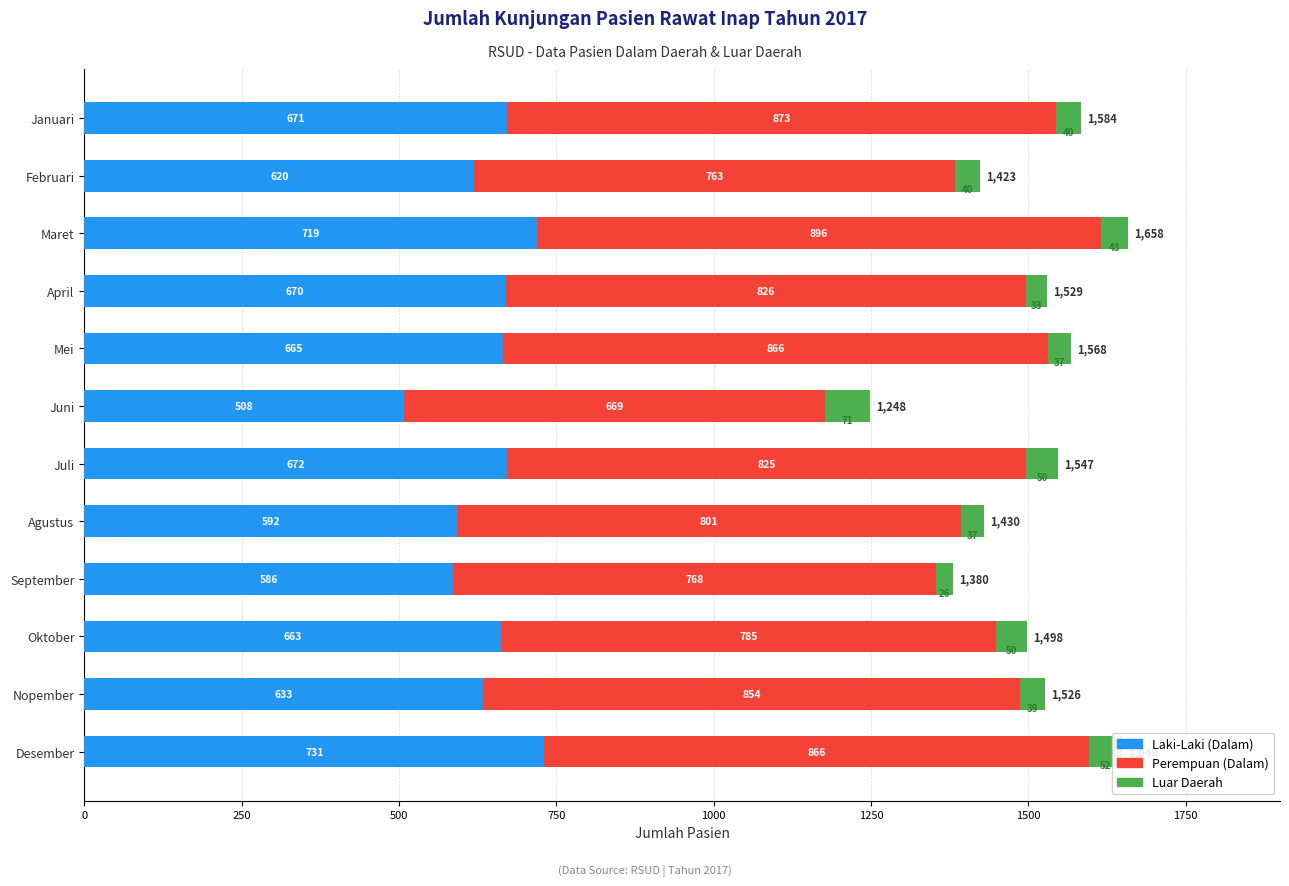

What is the total value across all series at Juli?

1547